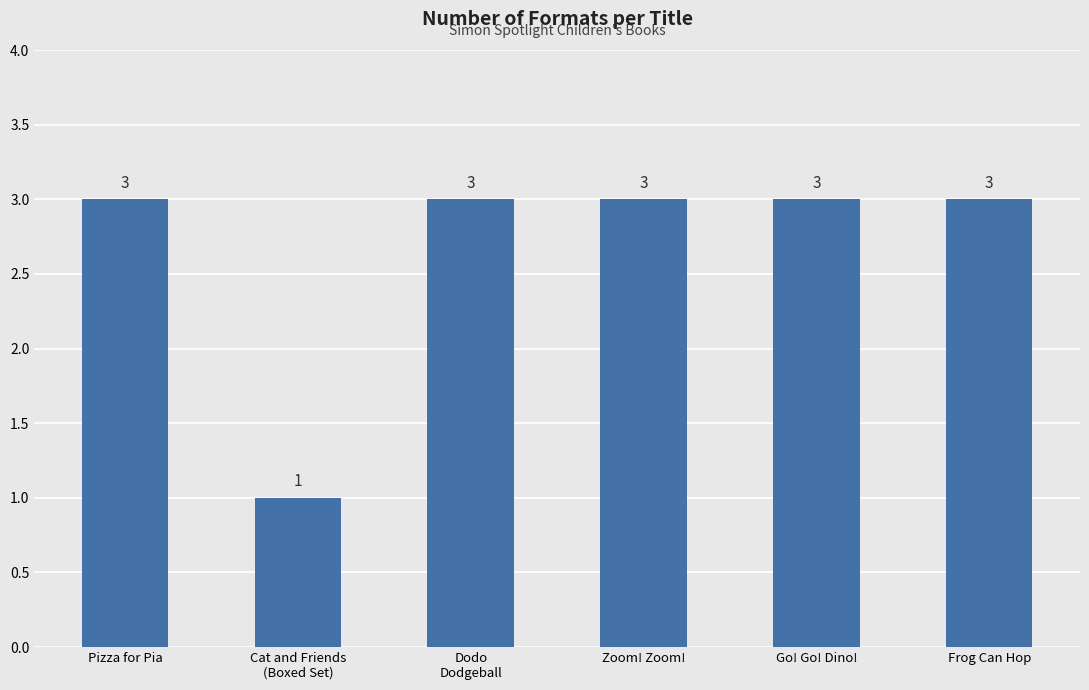

What is the value of the 4th bar from the left?

3